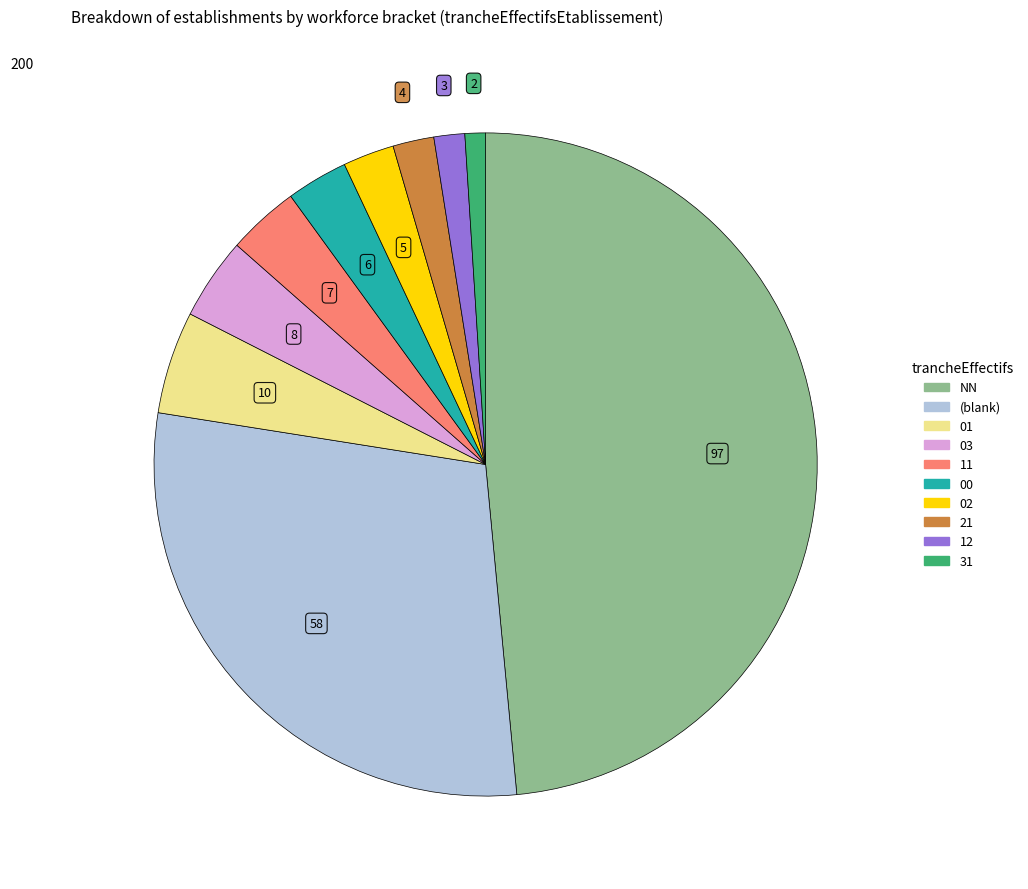

Is there any slice that represents more than half of the pie?

No